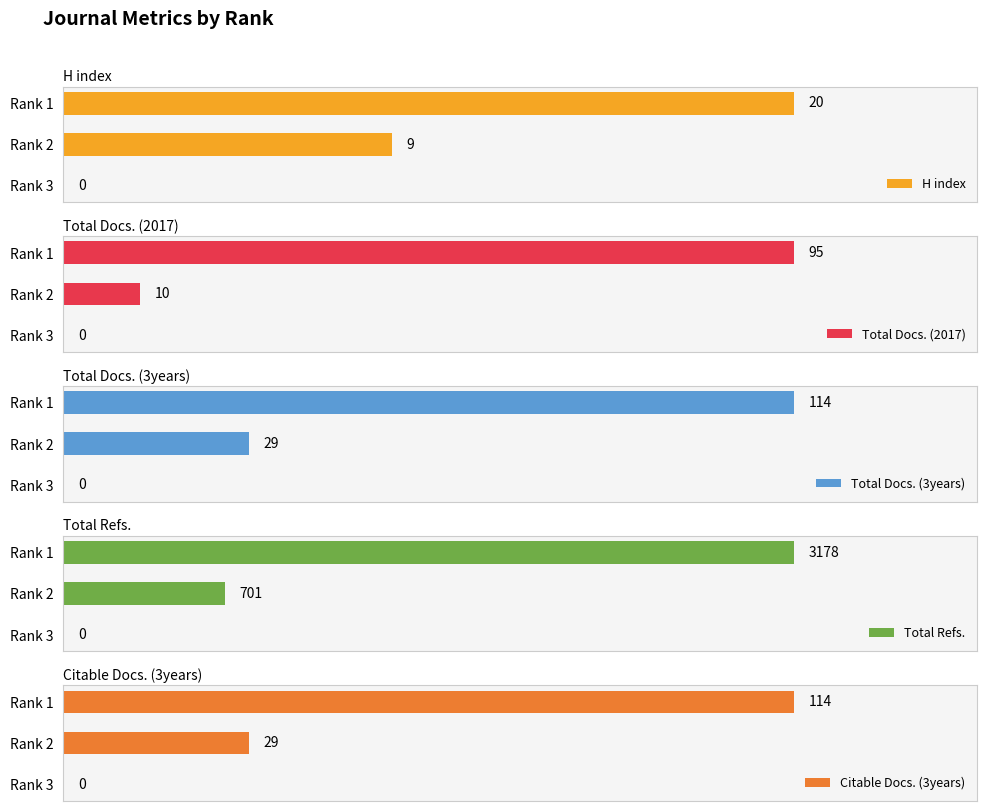

What is the average value of the Total Docs. (2017) series?

35